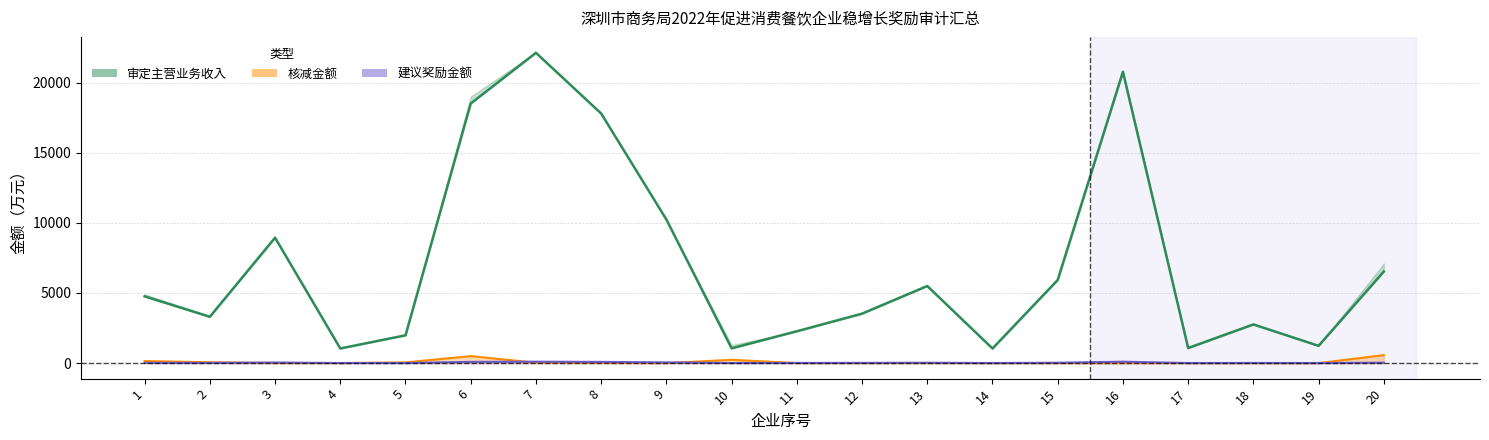

What is the difference between the second highest and minimum values?

19732.9